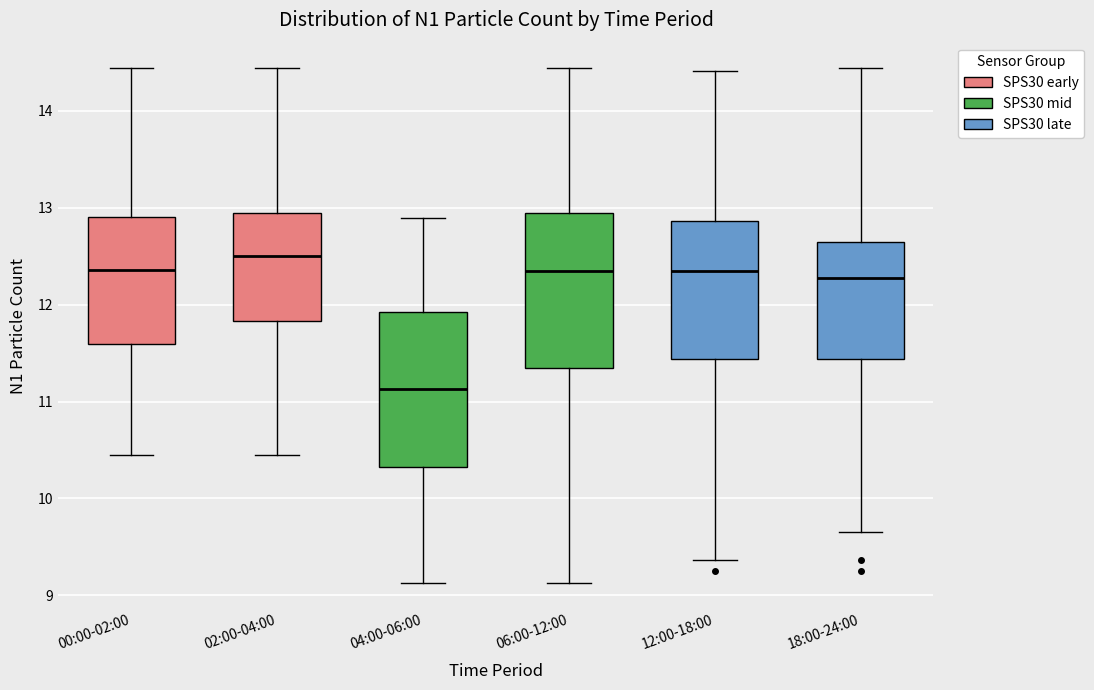

Where does the lower whisker of the box for 04:00-06:00 end on the y-axis? The values are not printed on the chart, so give them approximately, as read against the axis.

9.1